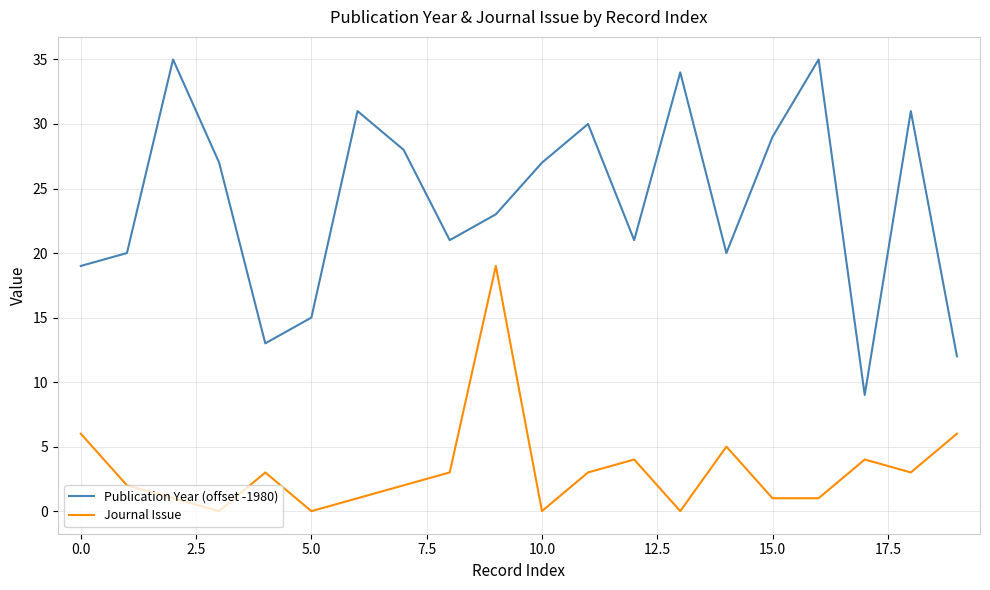

Which series has the largest total across all categories?

Publication Year (offset -1980)